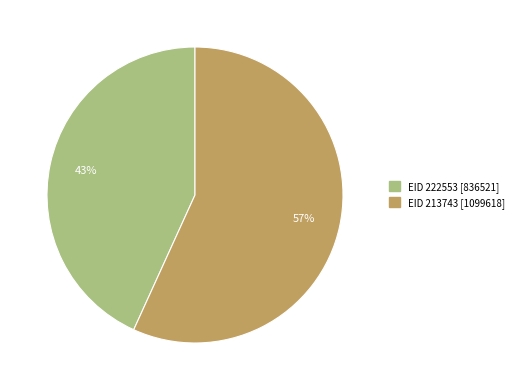

Rank the categories by value from highest to lowest.

EID 213743 [1099618], EID 222553 [836521]